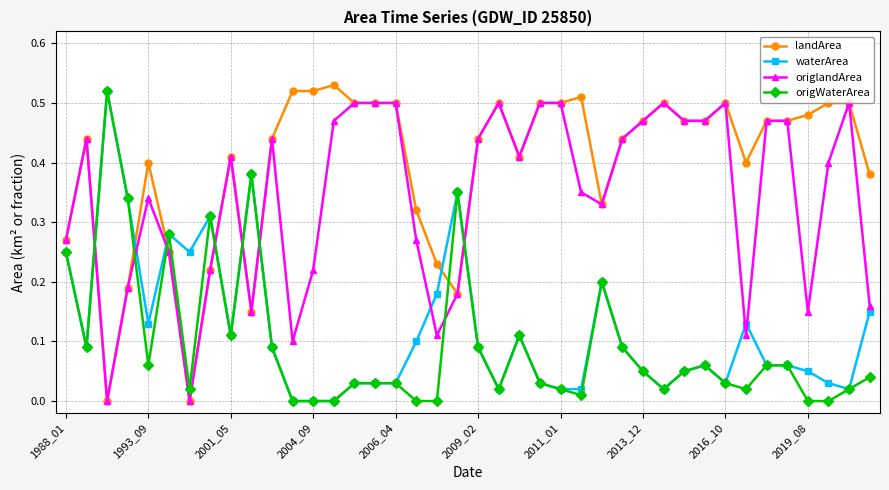

Which series has the largest total across all categories?

landArea